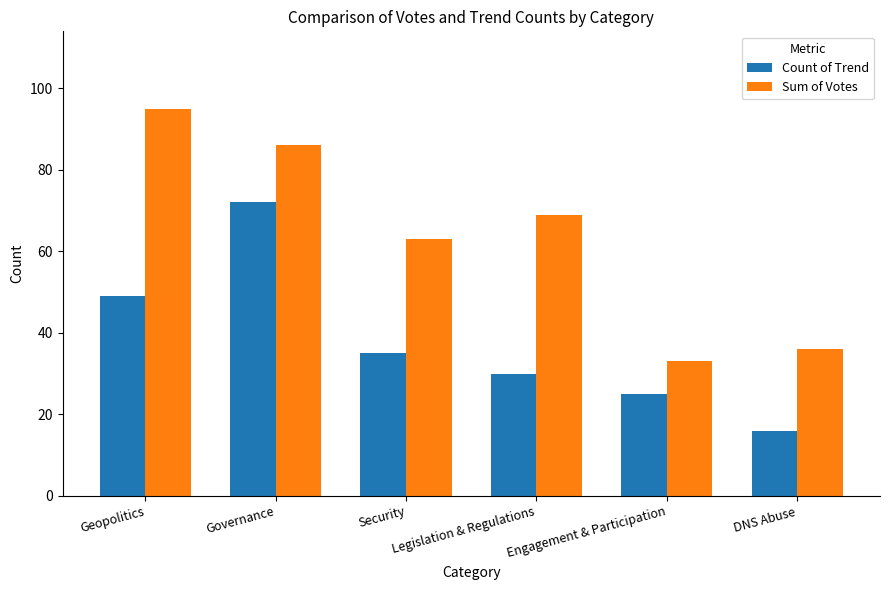

At which category does the chart reach its peak across all series?

Geopolitics